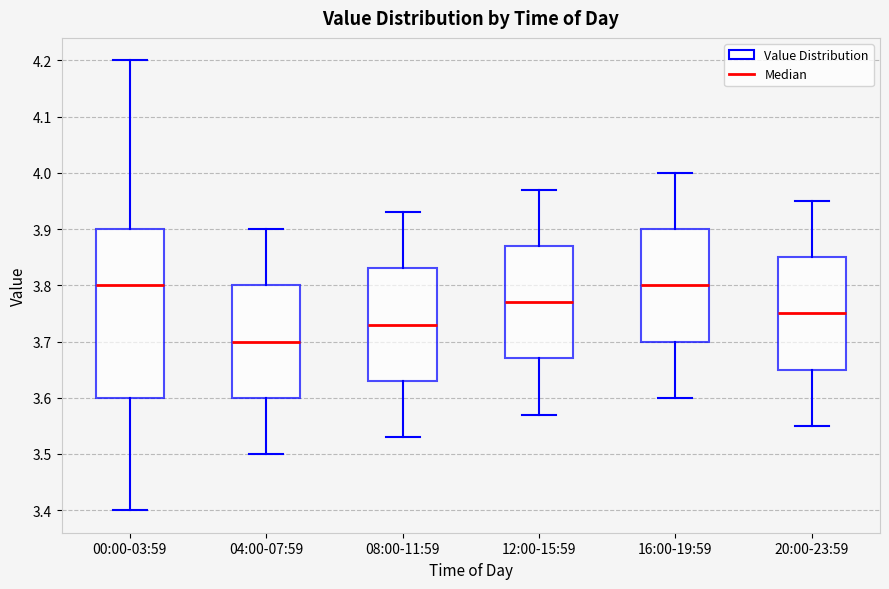

Reading left to right, transcribe this box plot: for each box, give where its median line is, the range the box spans, and where its two whiskers end, as read against the y-axis. The values are not printed on the chart, so give them approximately, as read against the axis.

00:00-03:59: median 3.80, box 3.60 to 3.90, whiskers 3.40 to 4.20
04:00-07:59: median 3.70, box 3.60 to 3.80, whiskers 3.50 to 3.90
08:00-11:59: median 3.73, box 3.63 to 3.83, whiskers 3.53 to 3.93
12:00-15:59: median 3.77, box 3.67 to 3.87, whiskers 3.57 to 3.97
16:00-19:59: median 3.80, box 3.70 to 3.90, whiskers 3.60 to 4.00
20:00-23:59: median 3.75, box 3.65 to 3.85, whiskers 3.55 to 3.95